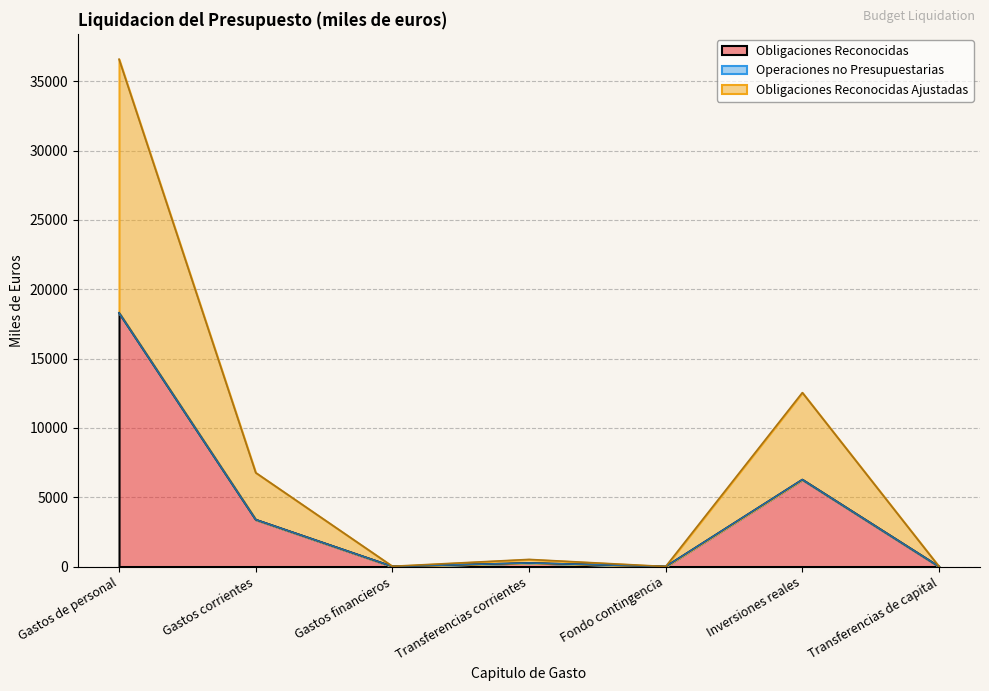

How many data points does each series have?

7